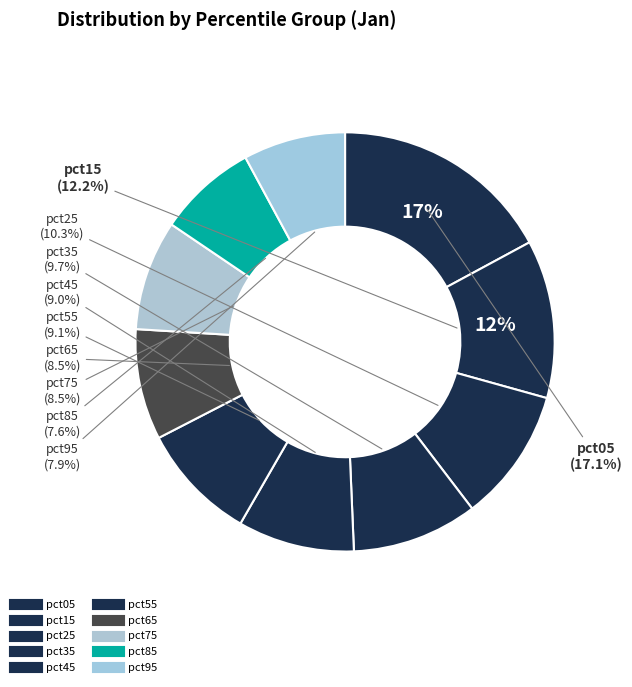

Does pct35 represent more than half of the total?

No